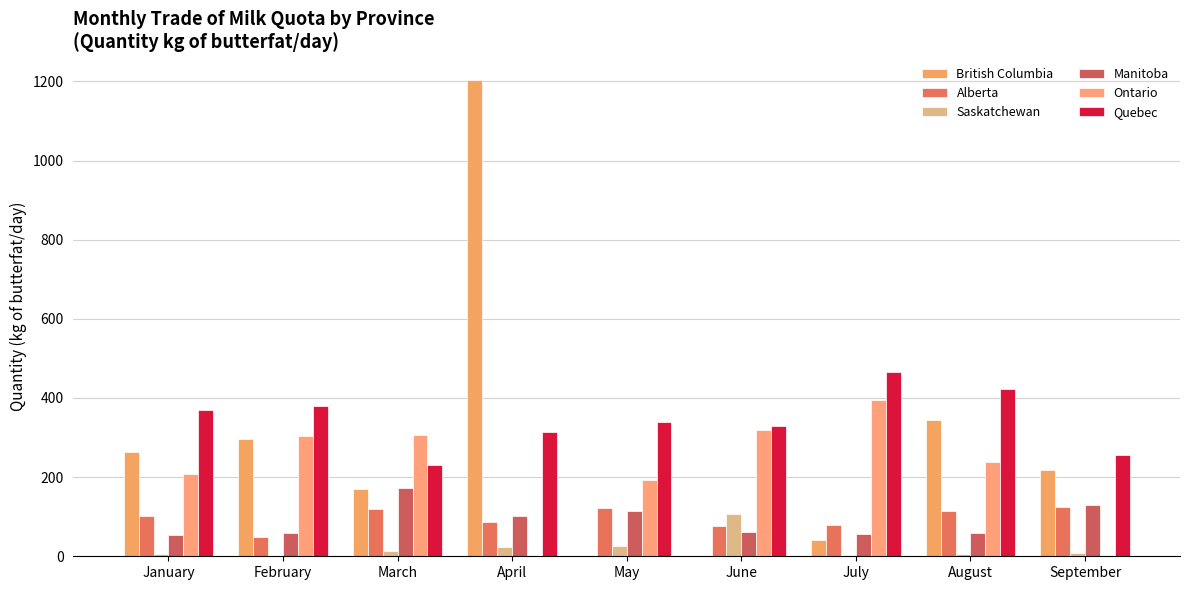

Is the value of Manitoba at March greater than the value of Ontario at September?

Yes